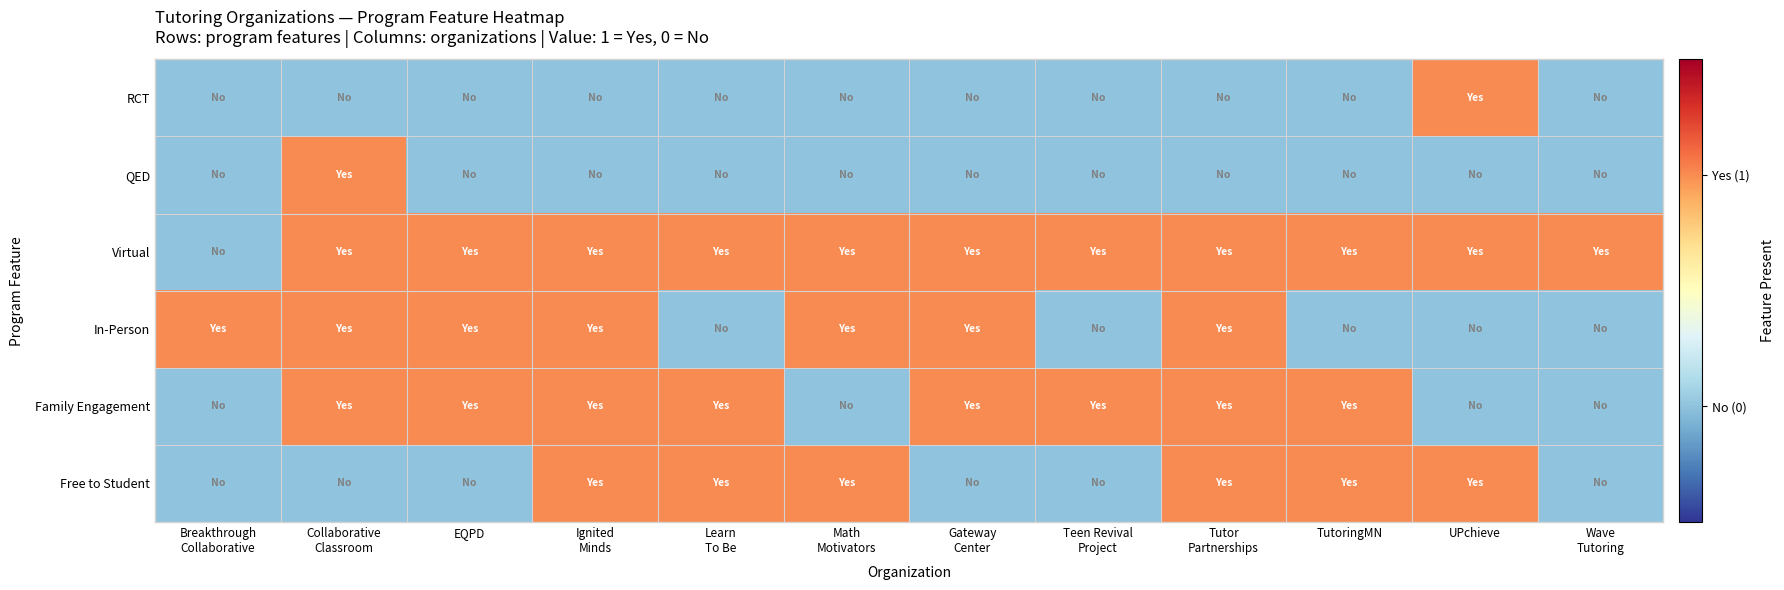

At which category does the chart reach its minimum across all series?

Breakthrough
Collaborative